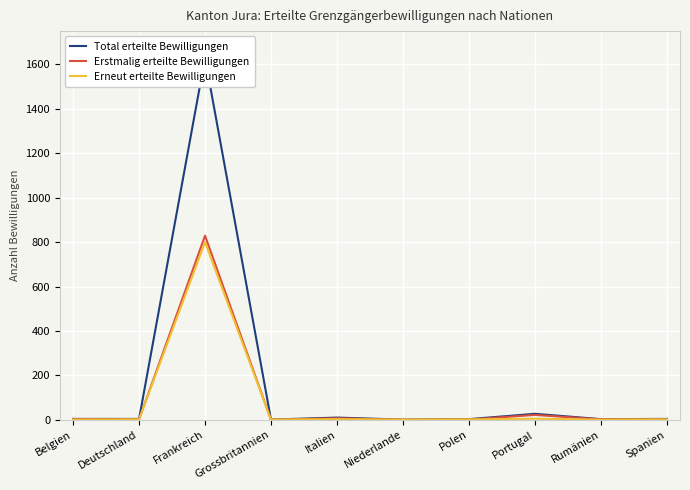

True or false: Erstmalig erteilte Bewilligungen and Total erteilte Bewilligungen intersect in this chart.

False